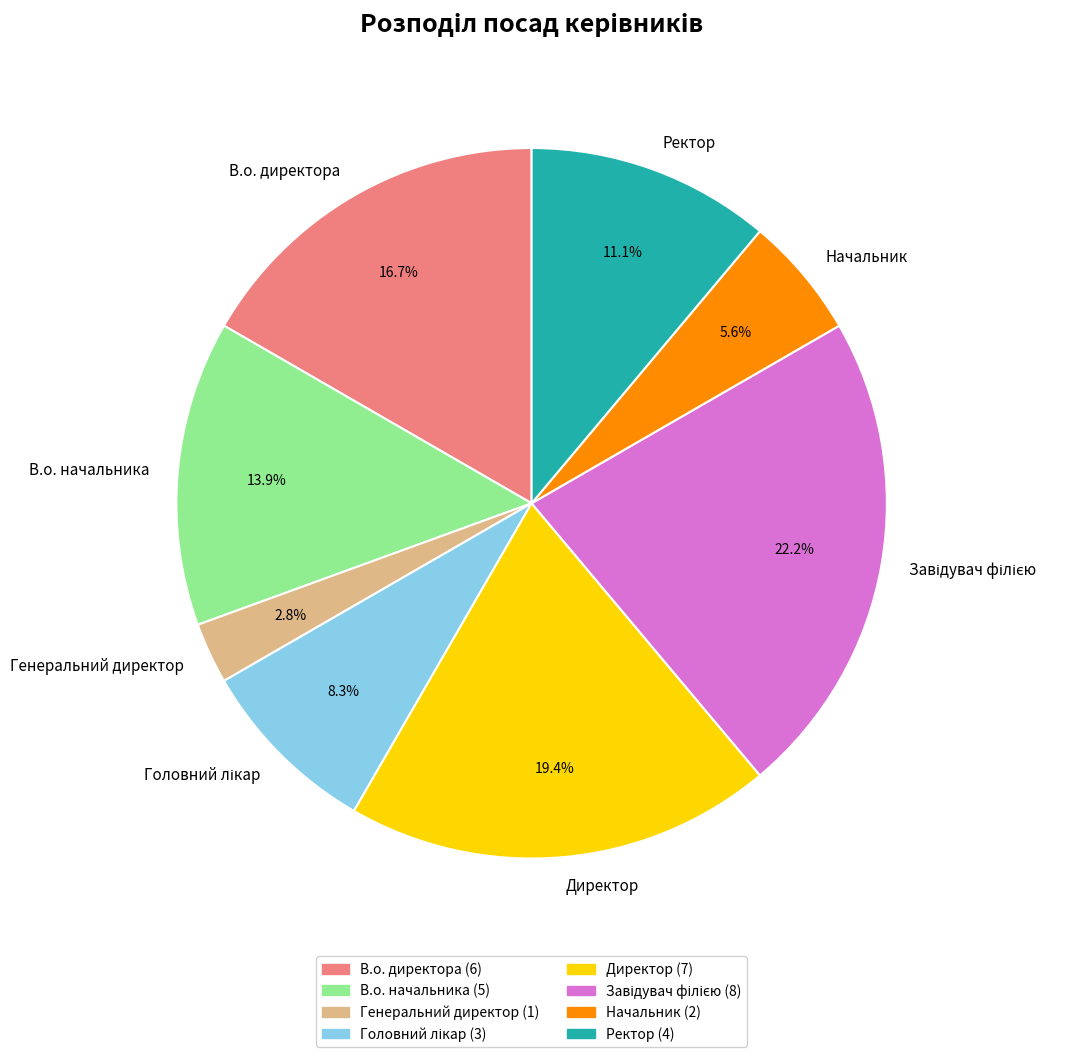

To the nearest percent, what percentage of the pie is Генеральний директор?

3%